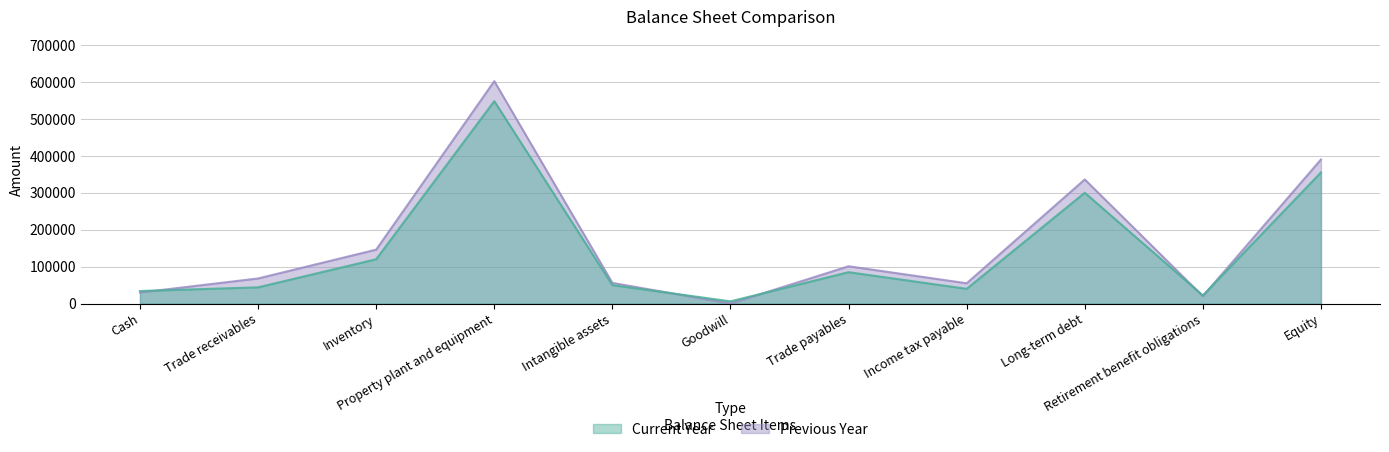

What is the difference between the maximum and minimum values in the Previous Year series?

602000